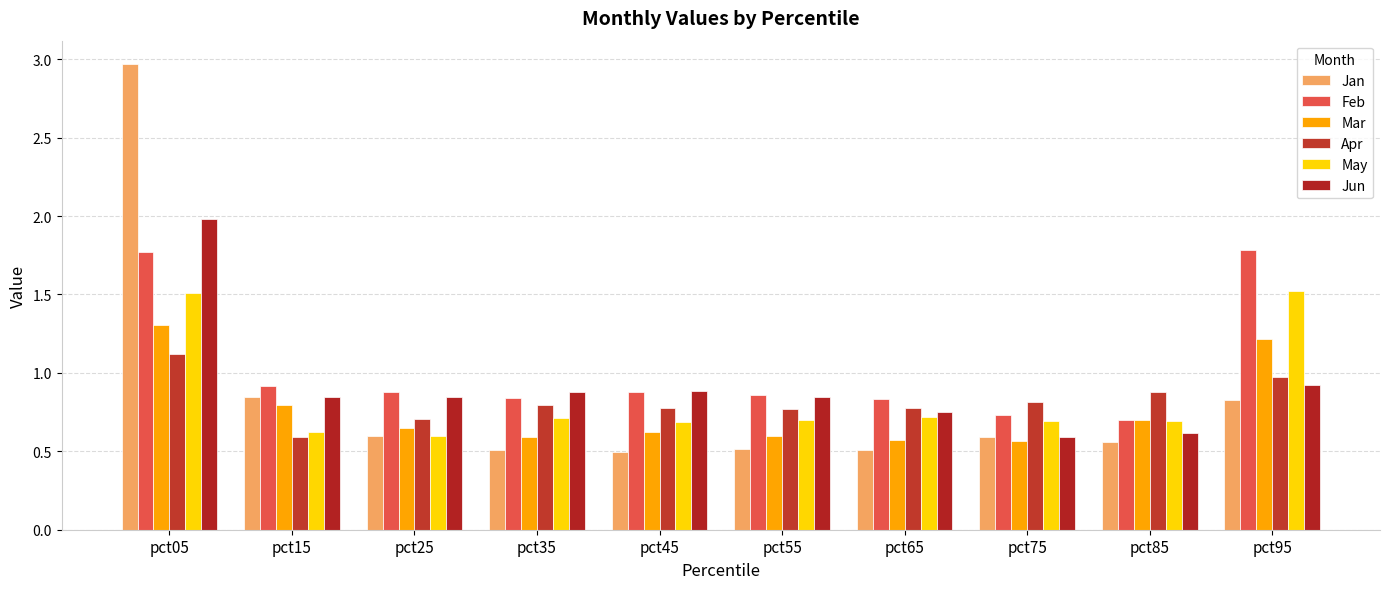

How many bars are there in each group?

6